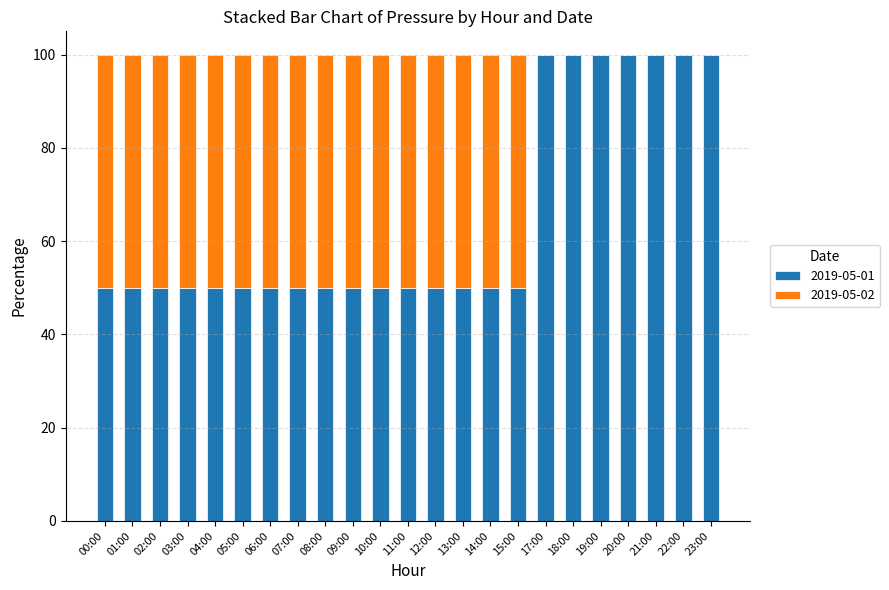

True or false: 2019-05-01 has a value of 50.0 at 09:00.

True